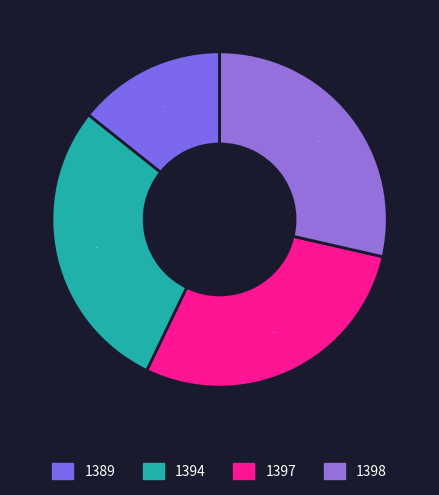

How many slices are in this pie chart?

4